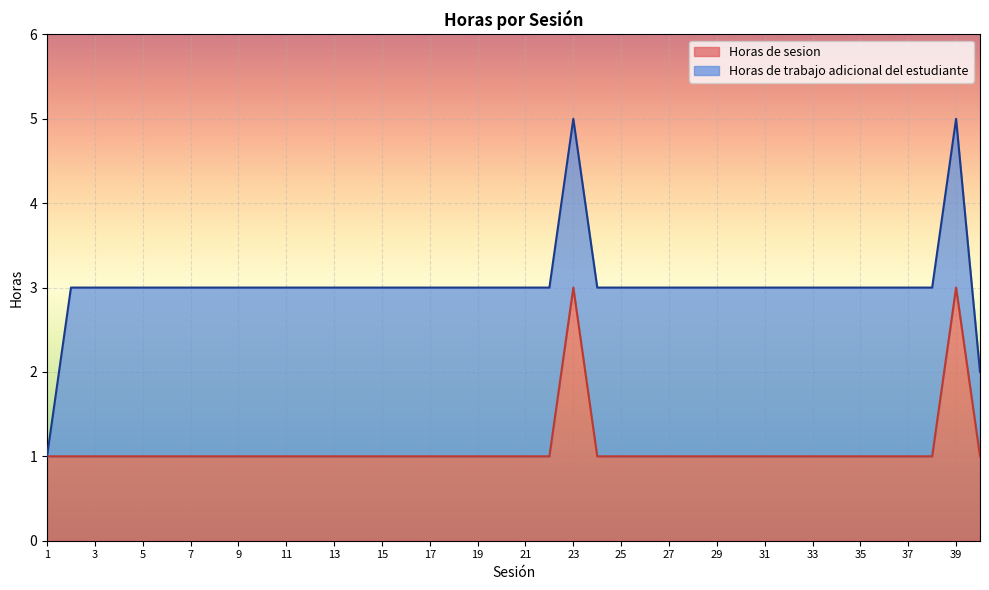

Where is the data nearest to the value 2?

1